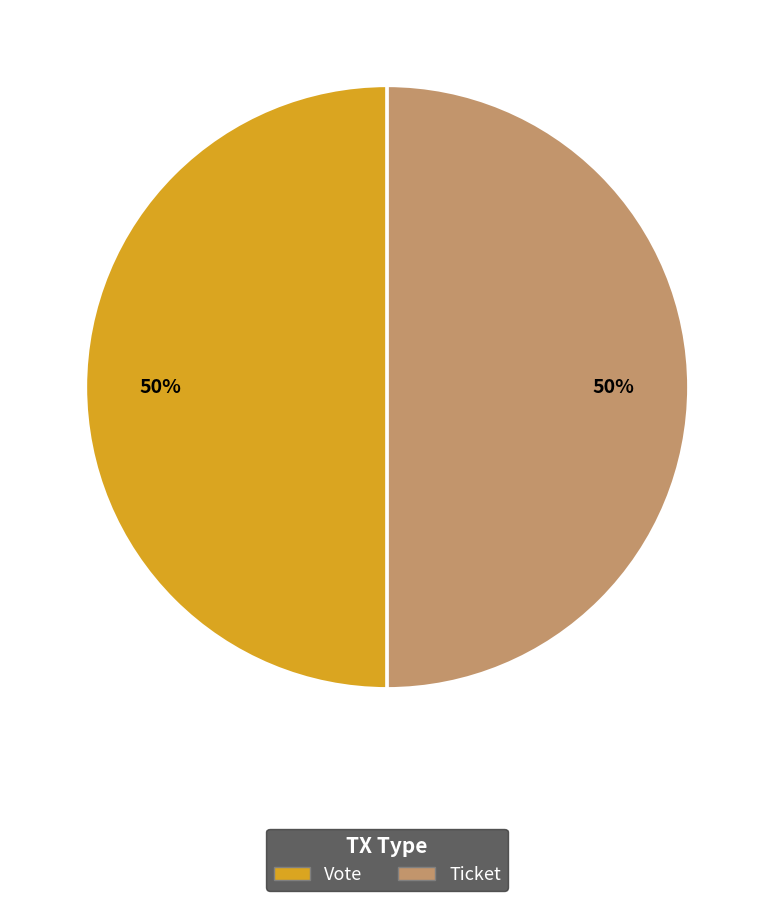

Combined, do Vote and Ticket account for over 50%?

Yes